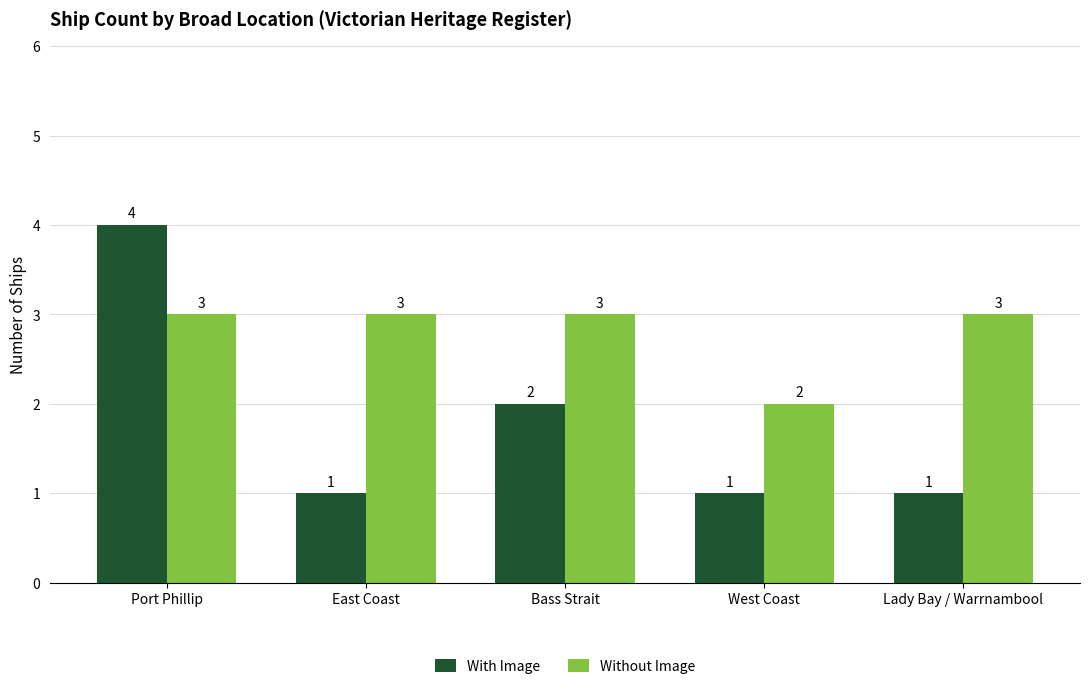

At how many categories does at least one series exceed 1?

5